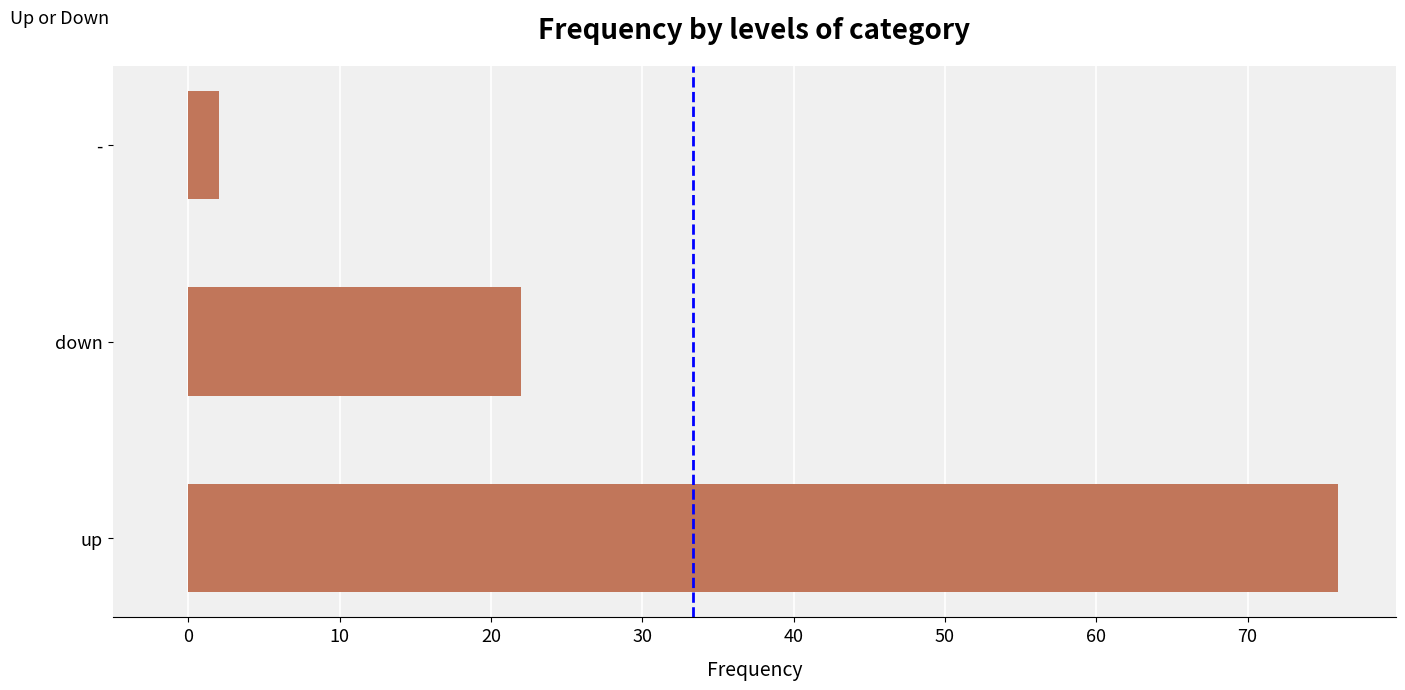

List the labels in order of value, smallest first.

-, down, up